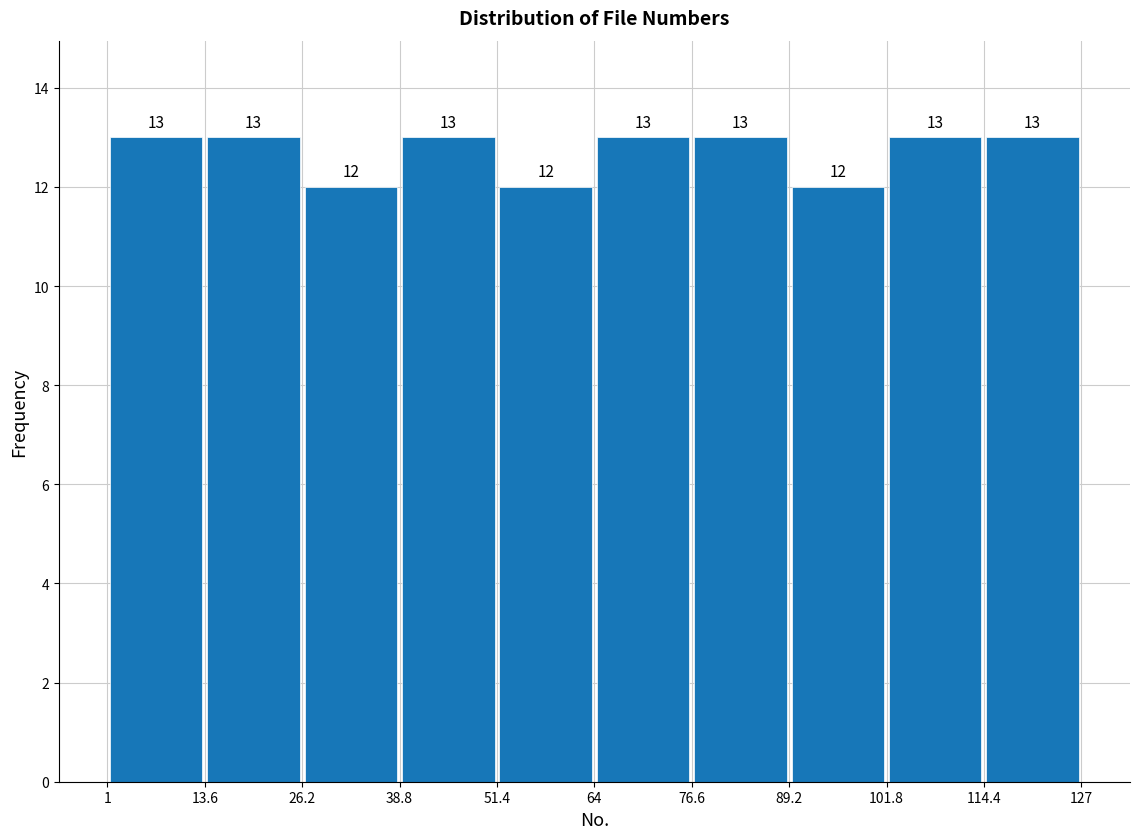

How tall is the bar that spans 51.4 to 64 on the x-axis?

12